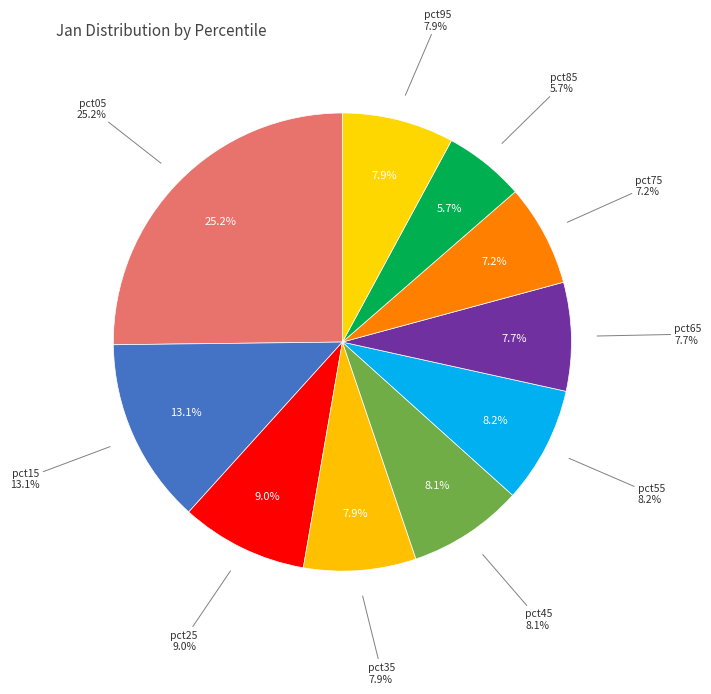

Rank the categories by value from lowest to highest.

pct85, pct75, pct65, pct95, pct35, pct45, pct55, pct25, pct15, pct05